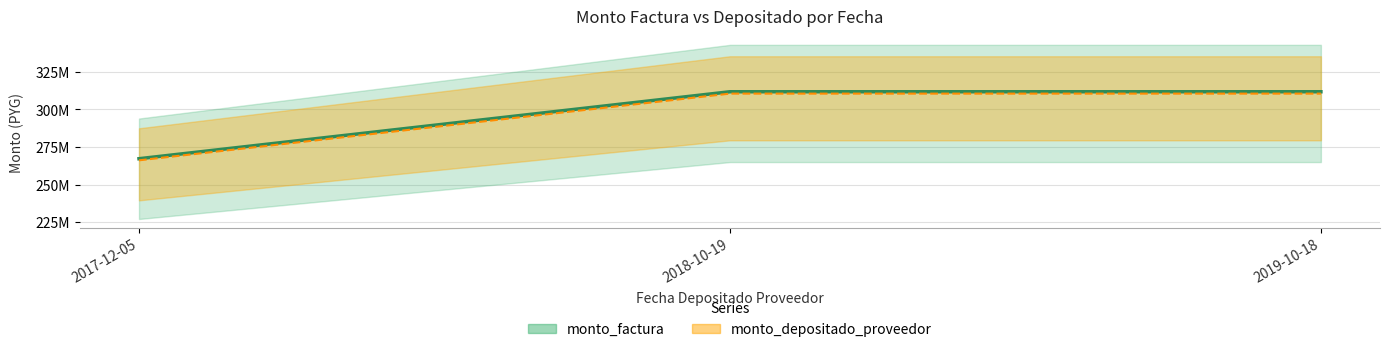

Between 2017-12-05 and 2019-10-18, which series saw the biggest shift?

monto_factura